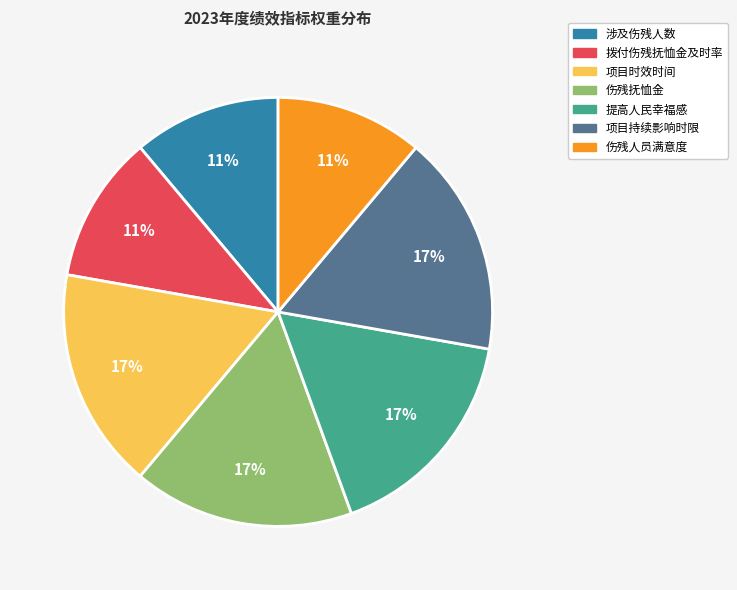

Is there any slice that represents more than half of the pie?

No